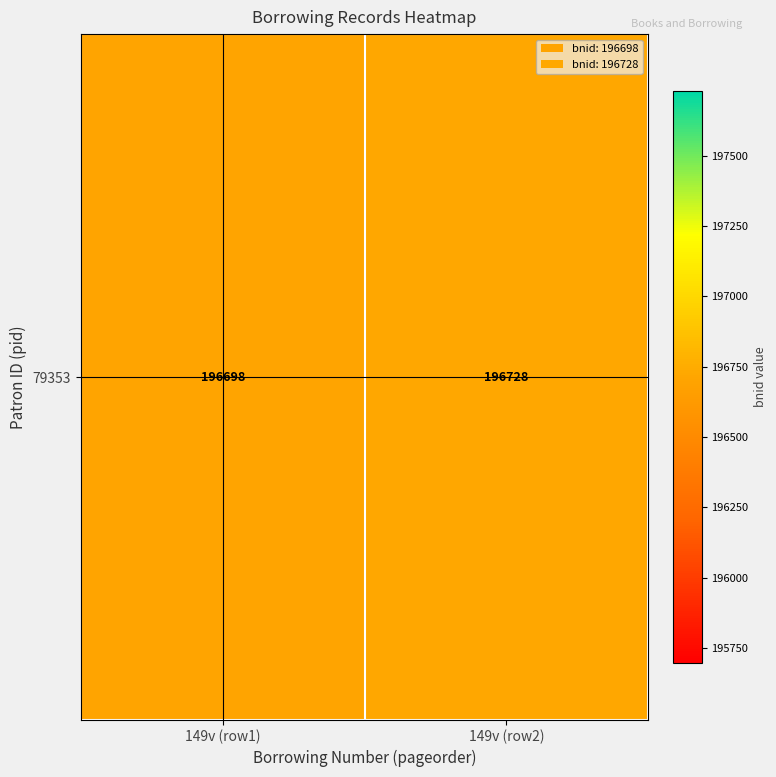

Rank the categories by value from lowest to highest.

149v (row1), 149v (row2)